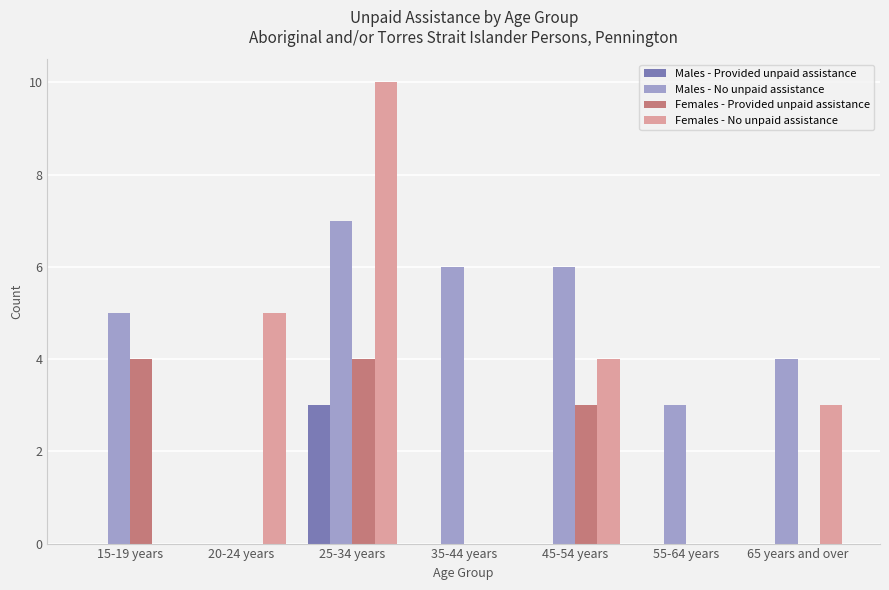

Is it true that Females - Provided unpaid assistance equals 3 at 45-54 years?

True